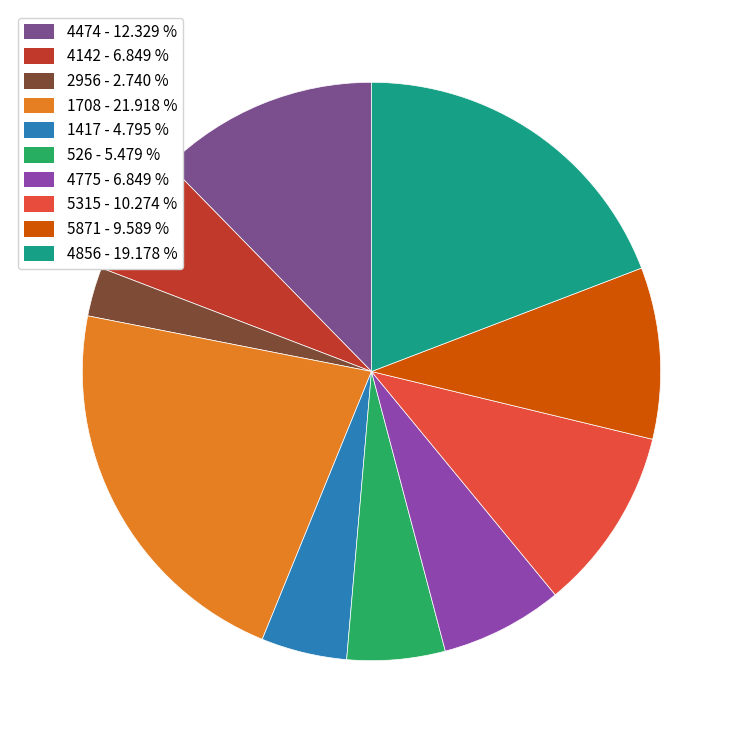

How many segments does this pie chart have?

10